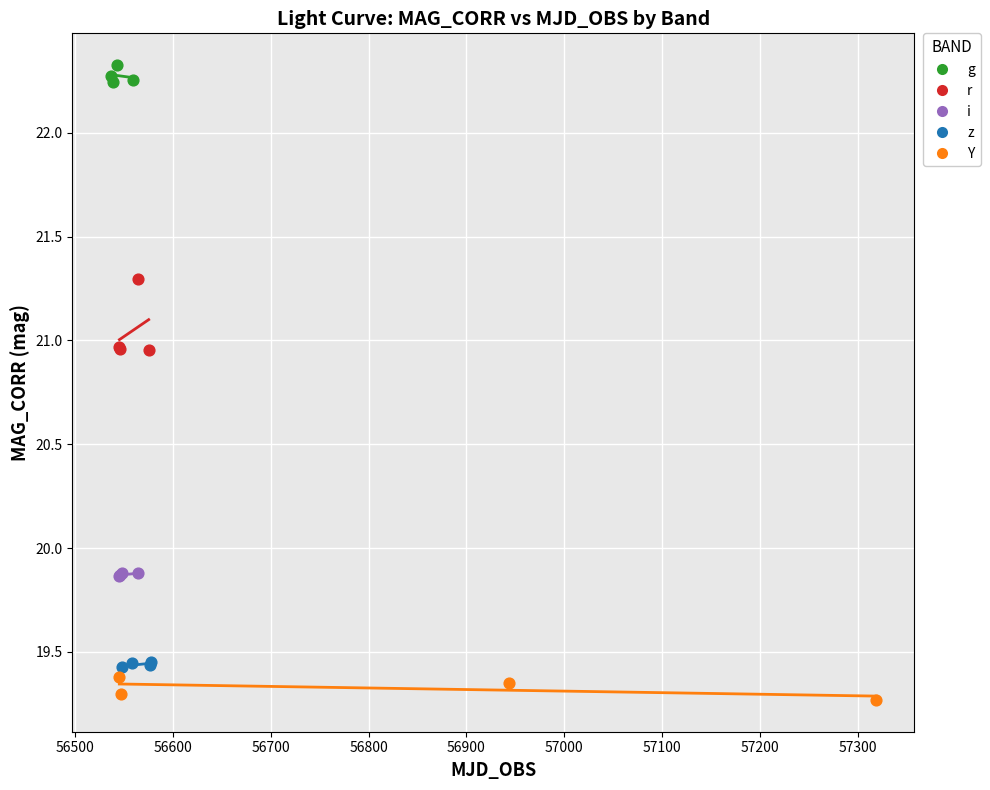

Which series contains the highest Y value?

g